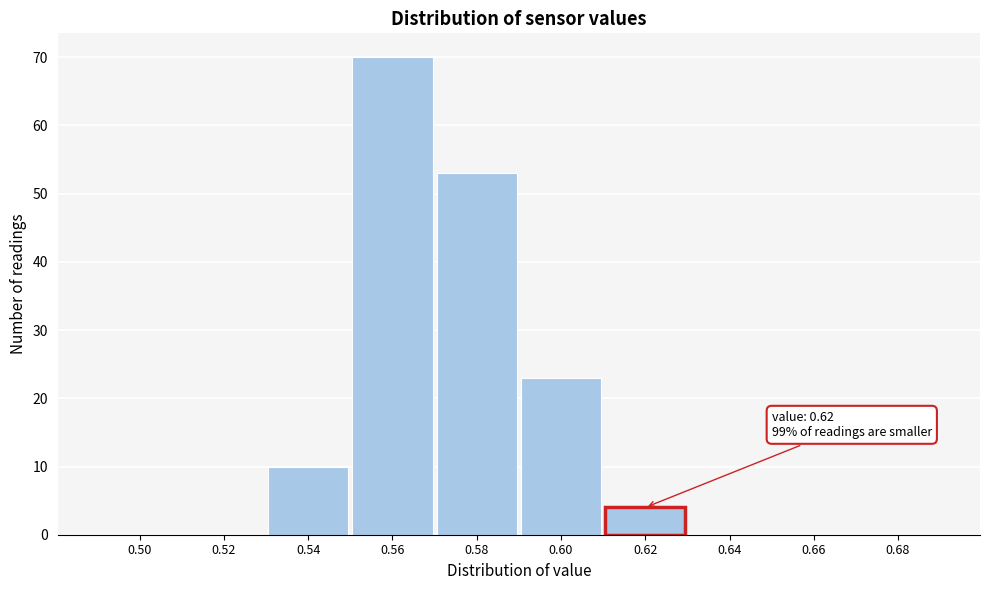

Reading right to left, what are all the values shown in this chart?

0.68=0	0.66=0	0.64=0	0.62=4	0.60=23	0.58=53	0.56=70	0.54=10	0.52=0	0.50=0